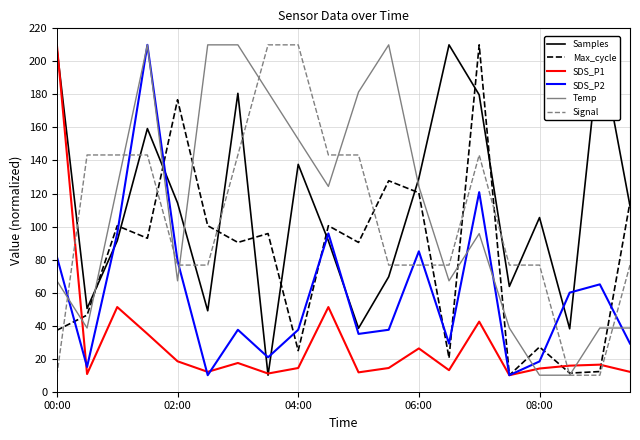

What is the smallest value displayed?

10.0